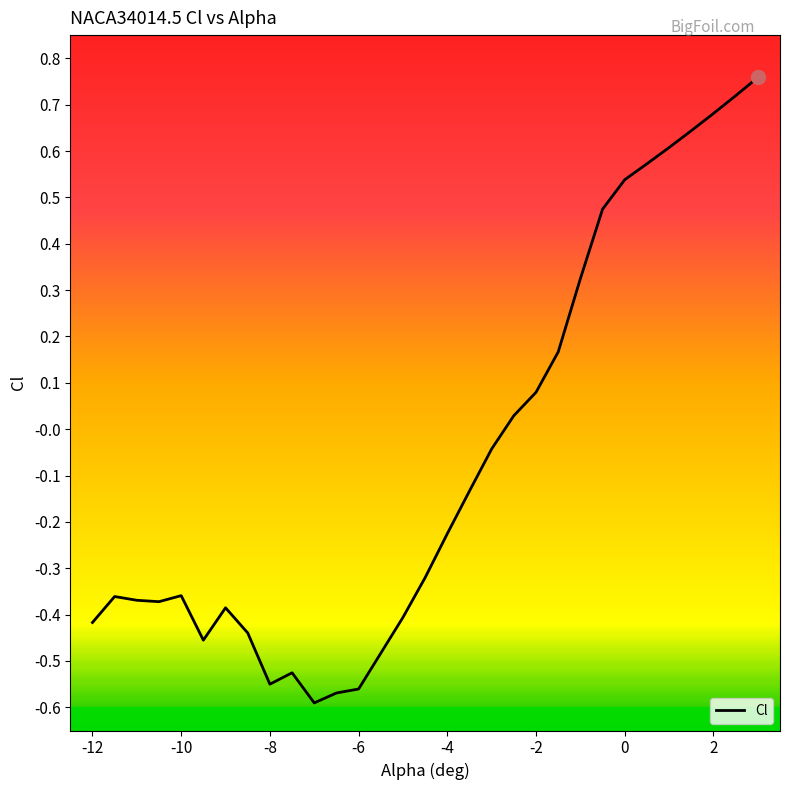

List the labels in order of value, largest first.

3, 2.5, 2, 1.5, 1, 0.5, 0, -0.5, -1, -1.5, -2, -2.5, -3, -3.5, -4, -4.5, -10, -11.5, -11, -10.5, -9, -5, -12, -8.5, -9.5, -7.5, -8, -6, -6.5, -7